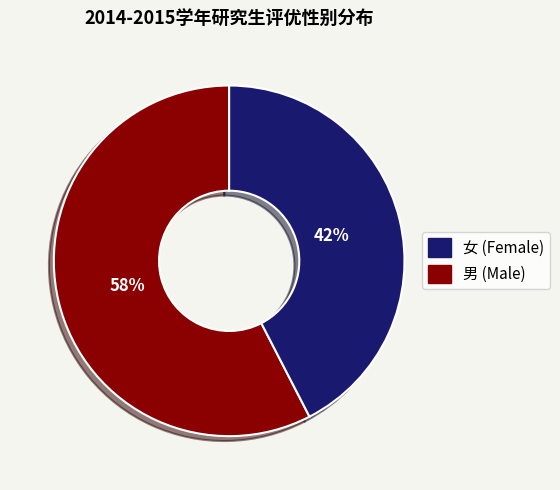

To the nearest percent, what is the average slice percentage?

50%